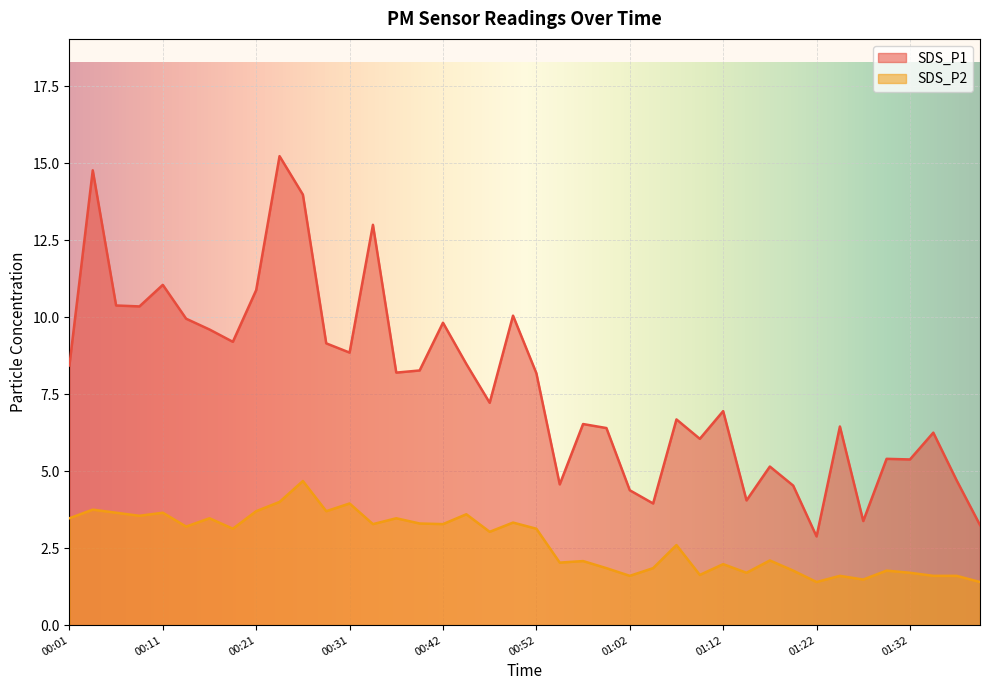

What is the difference between the SDS_P2 values at 00:44 and 00:14?

0.4